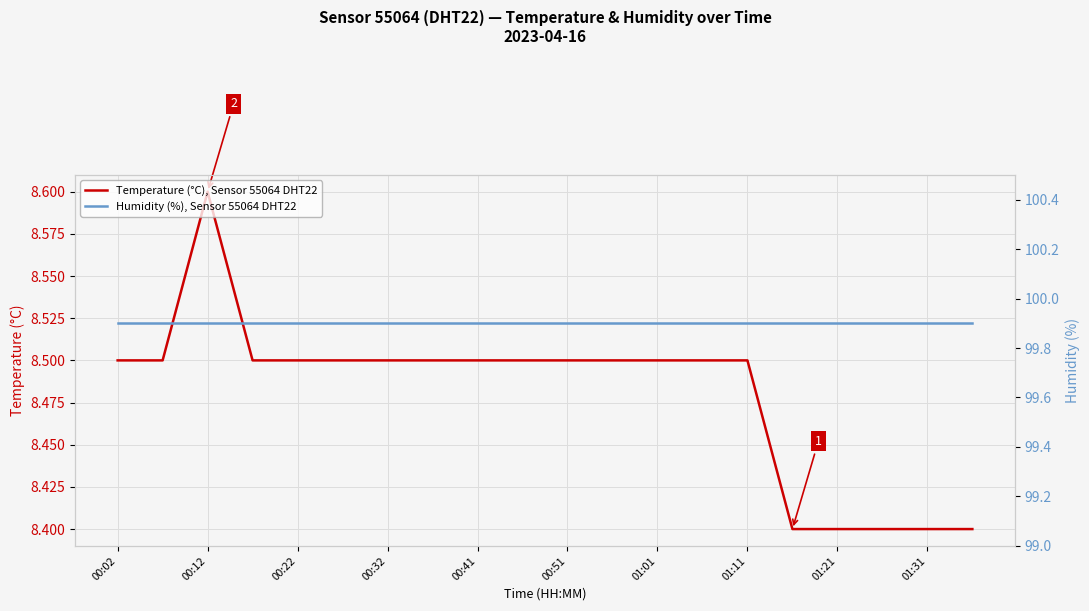

List the series in order of their peak value, lowest first.

Temperature (°C), Sensor 55064 DHT22, Humidity (%), Sensor 55064 DHT22